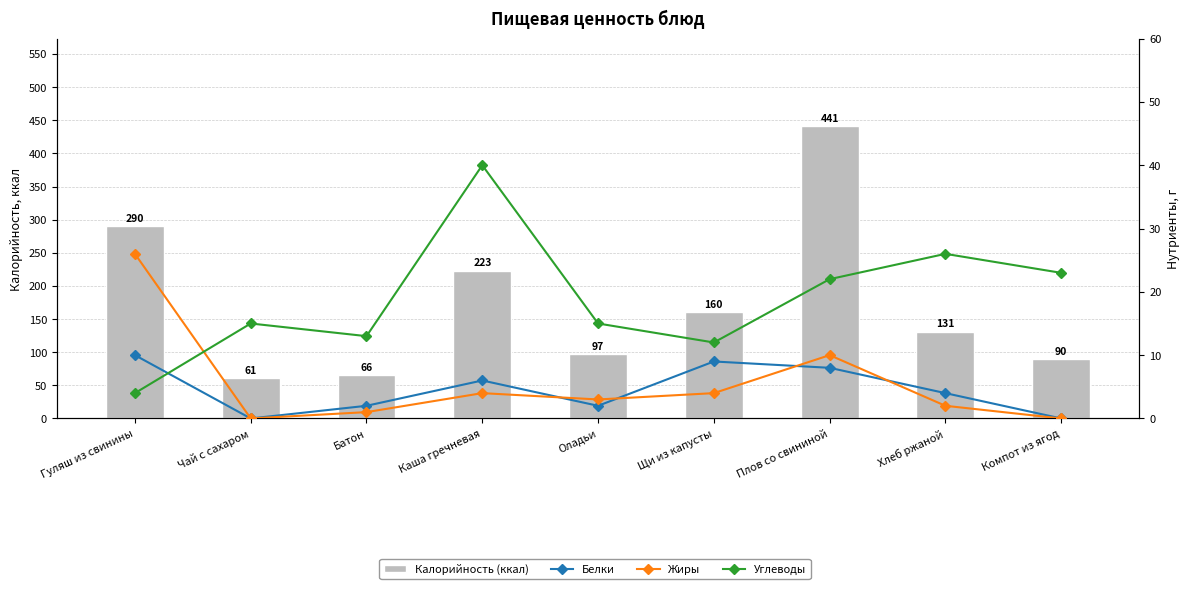

Reading right to left, list all the values displayed in this chart.

Калорийность (ккал): Компот из ягод=90	Хлеб ржаной=131	Плов со свининой=441	Щи из капусты=160	Оладьи=97	Каша гречневая=223	Батон=66	Чай с сахаром=61	Гуляш из свинины=290
Белки: Компот из ягод=0	Хлеб ржаной=4	Плов со свининой=8	Щи из капусты=9	Оладьи=2	Каша гречневая=6	Батон=2	Чай с сахаром=0	Гуляш из свинины=10
Жиры: Компот из ягод=0	Хлеб ржаной=2	Плов со свининой=10	Щи из капусты=4	Оладьи=3	Каша гречневая=4	Батон=1	Чай с сахаром=0	Гуляш из свинины=26
Углеводы: Компот из ягод=23	Хлеб ржаной=26	Плов со свининой=22	Щи из капусты=12	Оладьи=15	Каша гречневая=40	Батон=13	Чай с сахаром=15	Гуляш из свинины=4